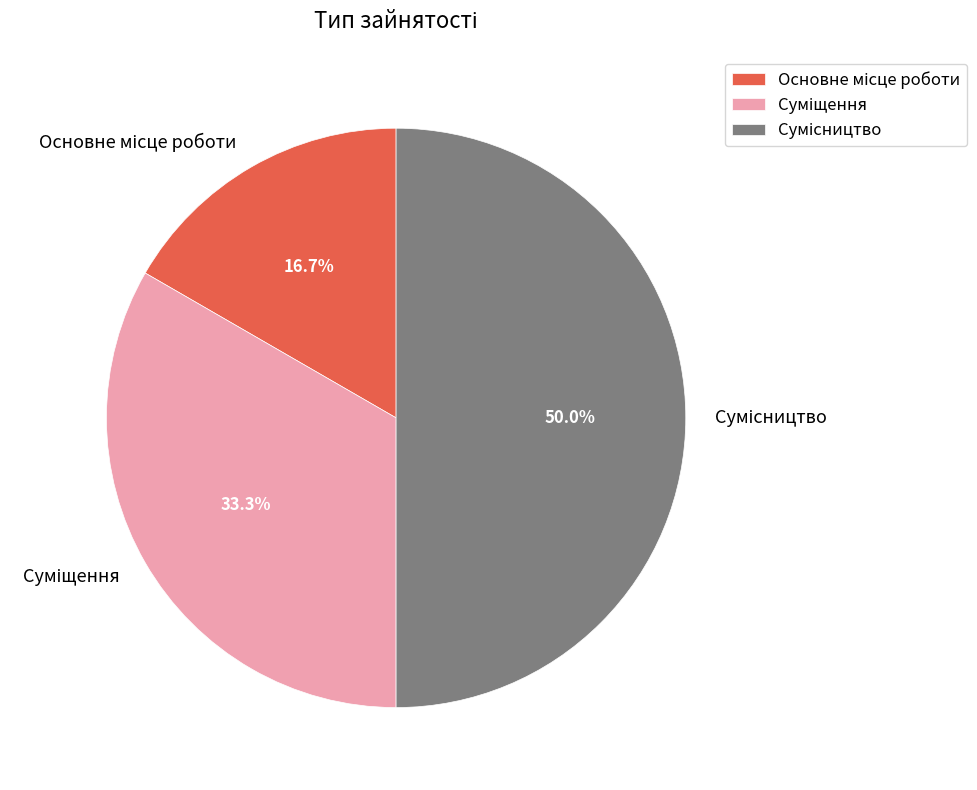

Between Основне місце роботи and Суміщення, which is larger?

Суміщення